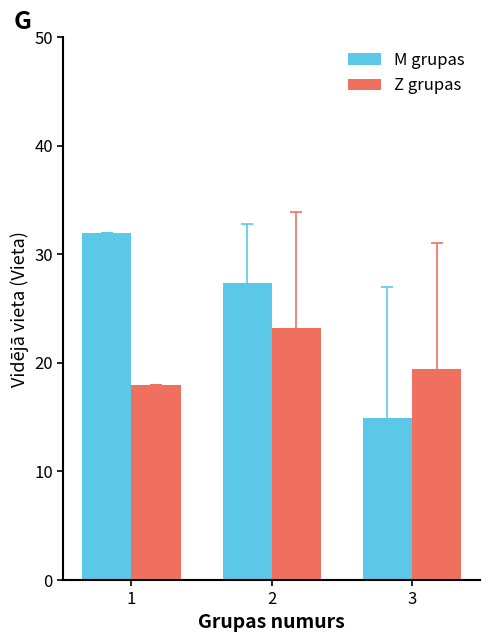

What is the sum of the Z grupas values at 1 and 3?

37.5